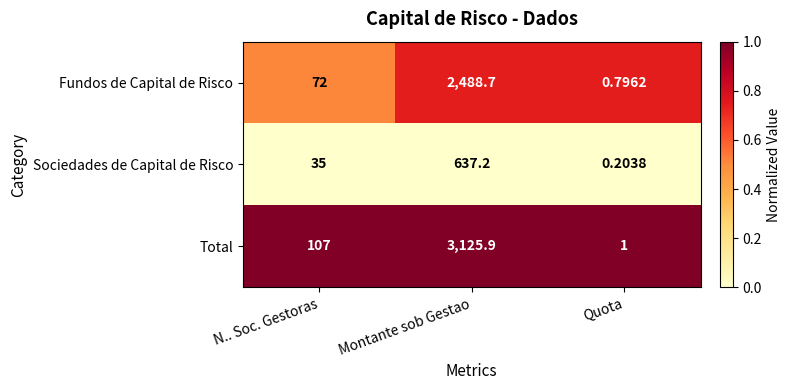

List the series in order of their peak value, highest first.

Total, Fundos de Capital de Risco, Sociedades de Capital de Risco